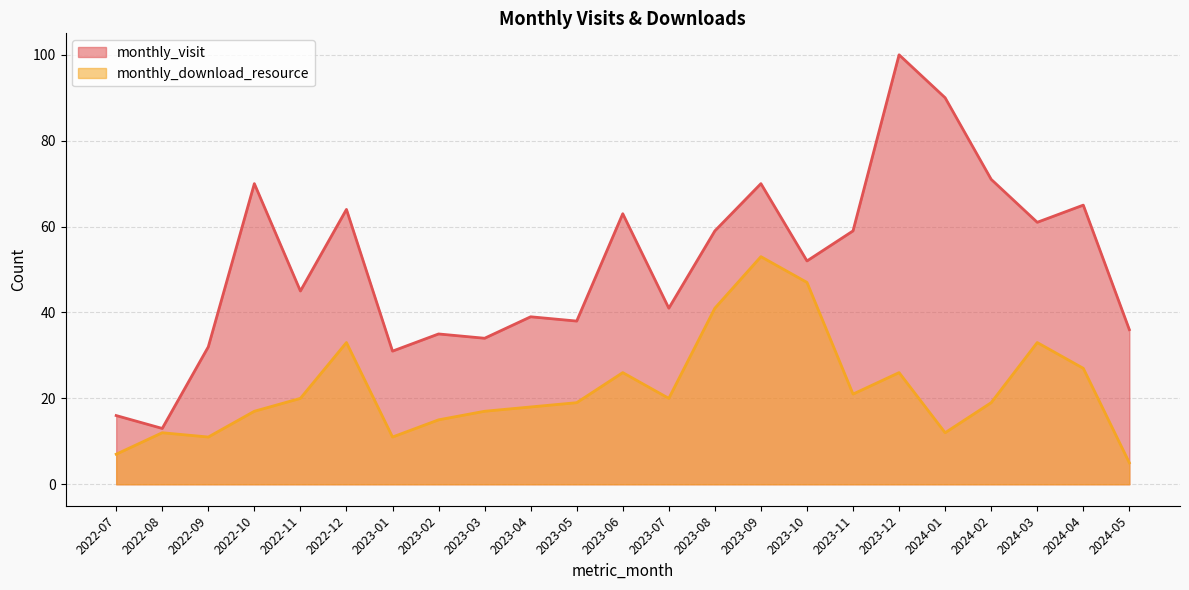

In monthly_visit, how many points are lower than both neighbors (excluding endpoints)?

8